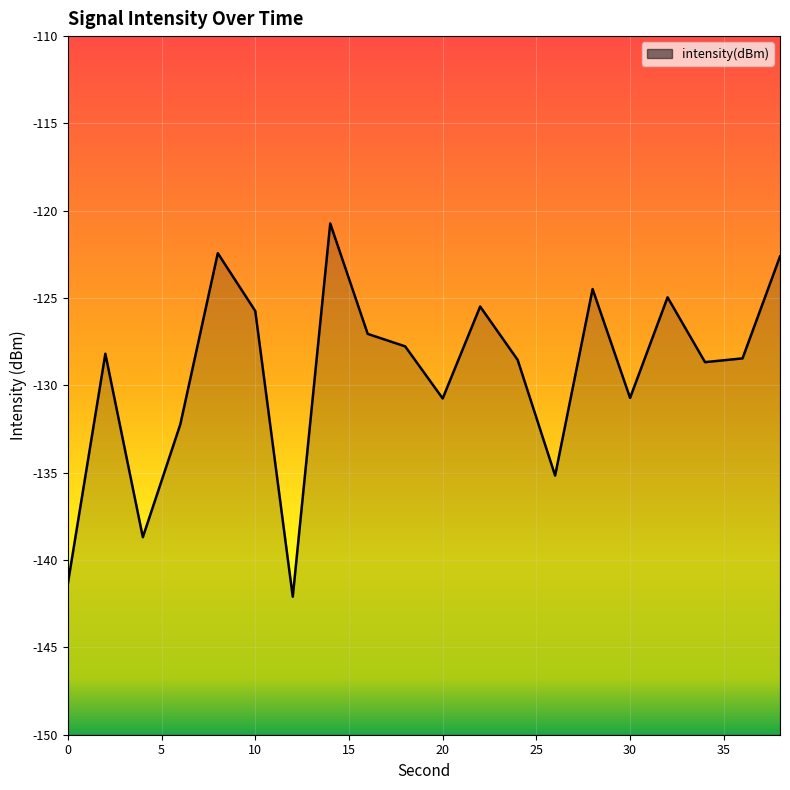

What is the difference between the maximum and minimum values?

21.4